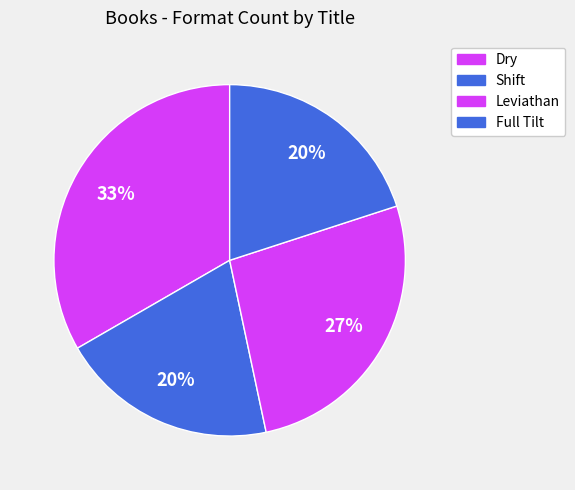

How many segments does this pie chart have?

4